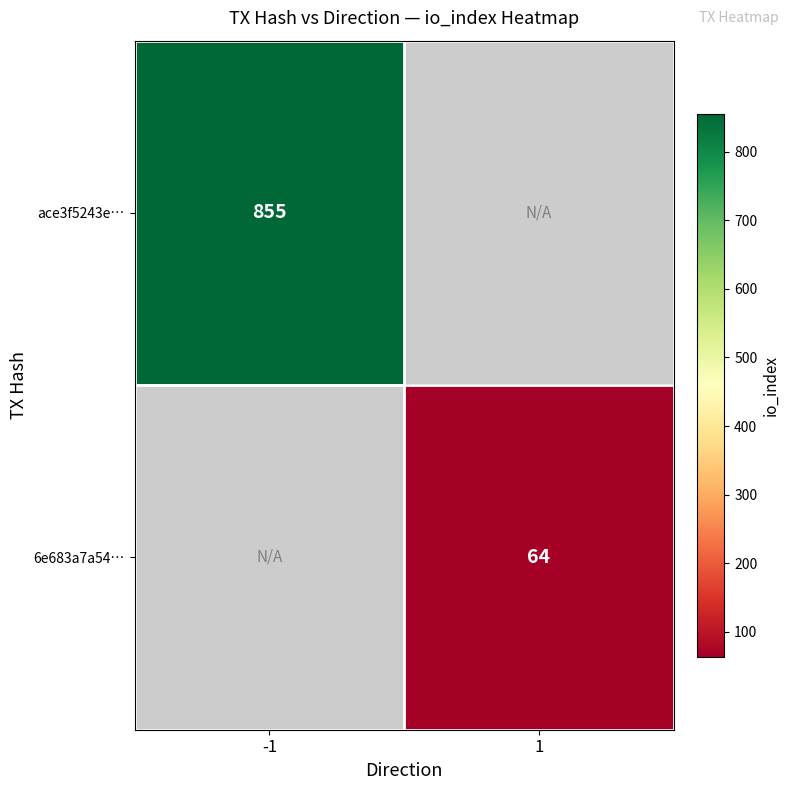

Between 1 and -1, which is larger?

-1